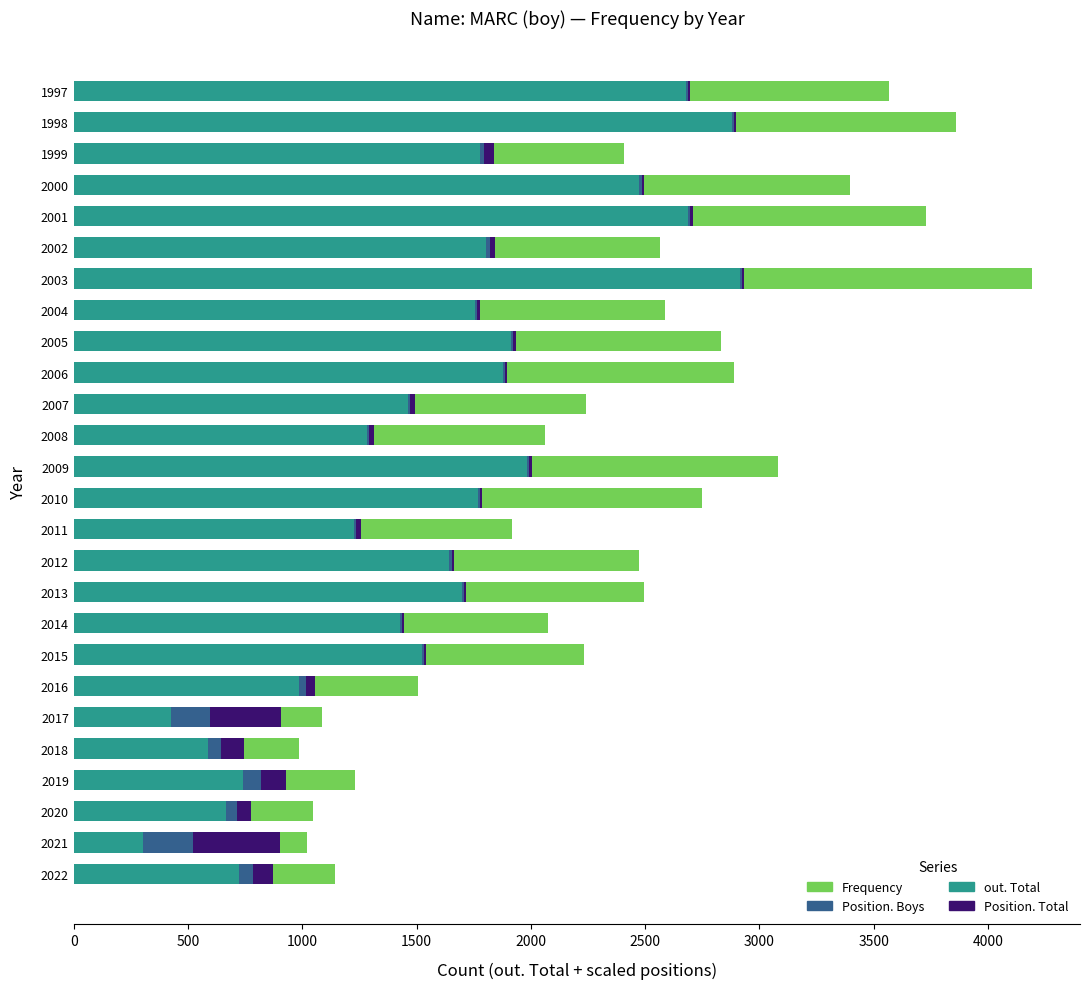

What is the sum of all out. Total values?

41199